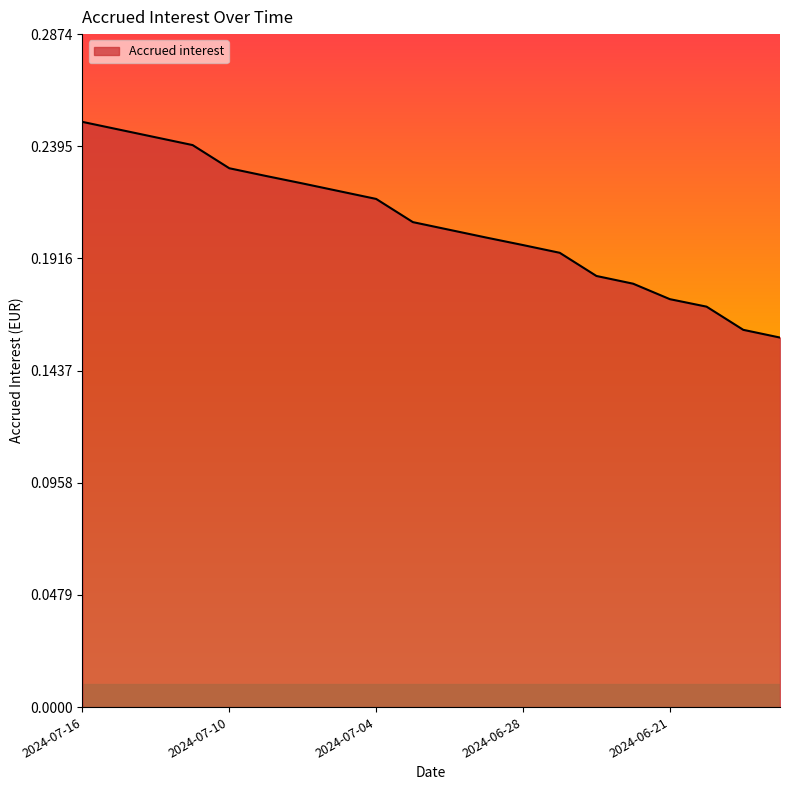

How many lines are shown in the chart?

1